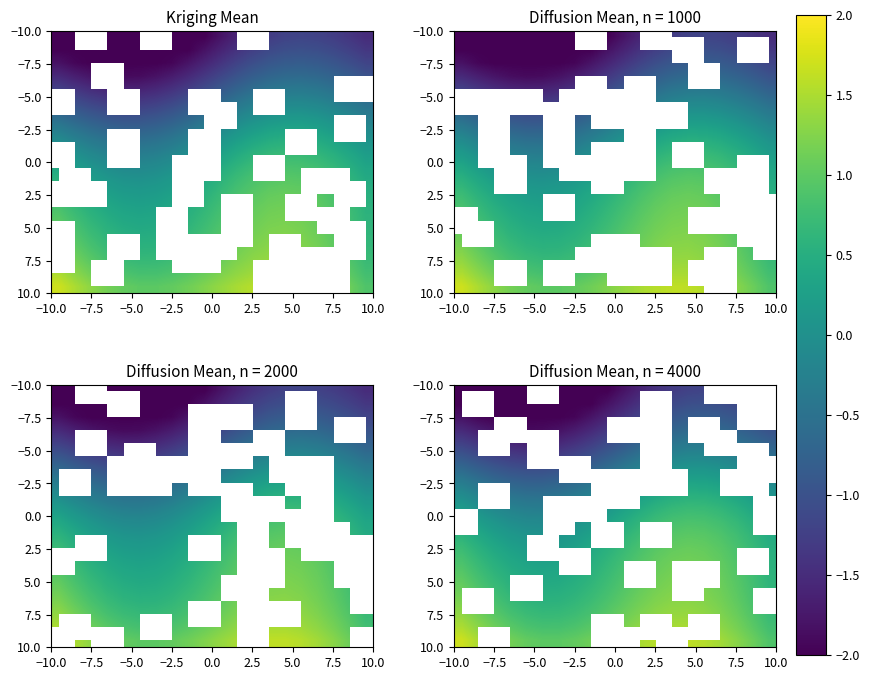

What is the greatest value displayed?

1.7